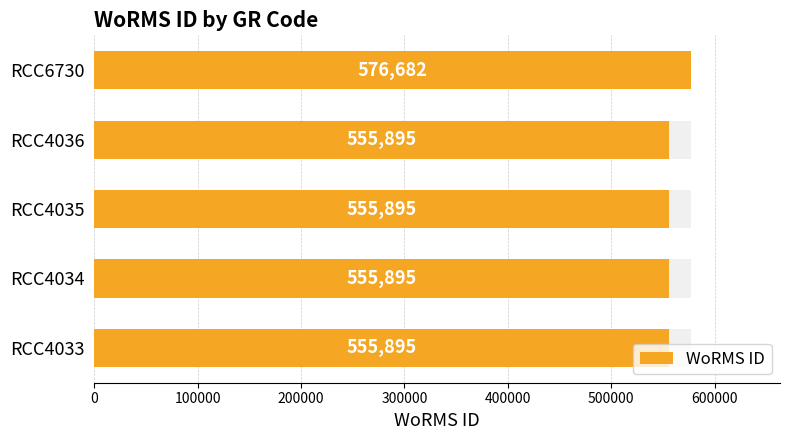

What is the approximate value at RCC6730, to the nearest 100?

576700